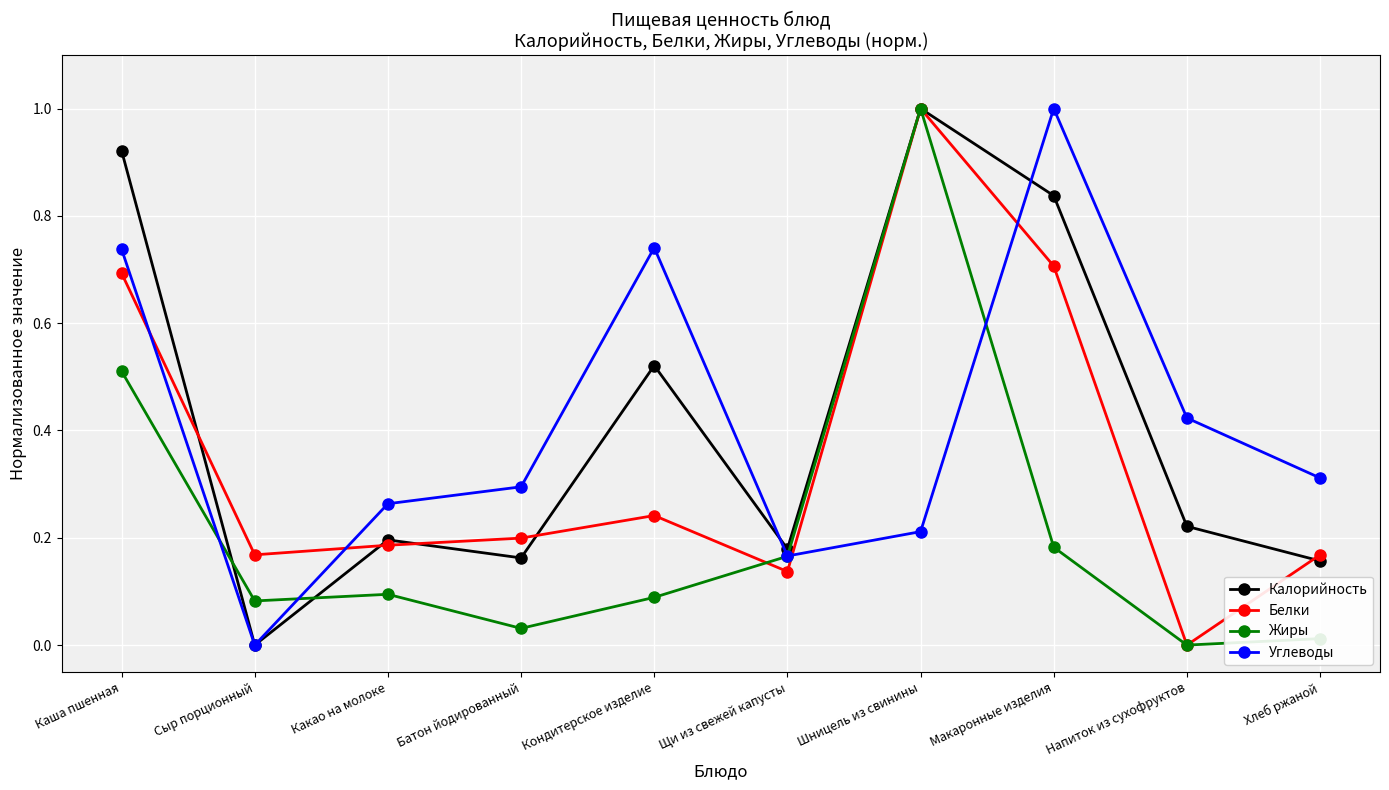

Is this an area chart (filled region under the line)?

No